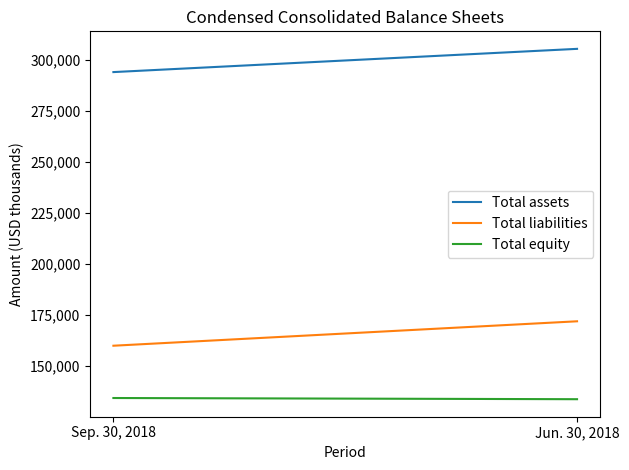

At which category is the sum across all series the highest?

Jun. 30, 2018